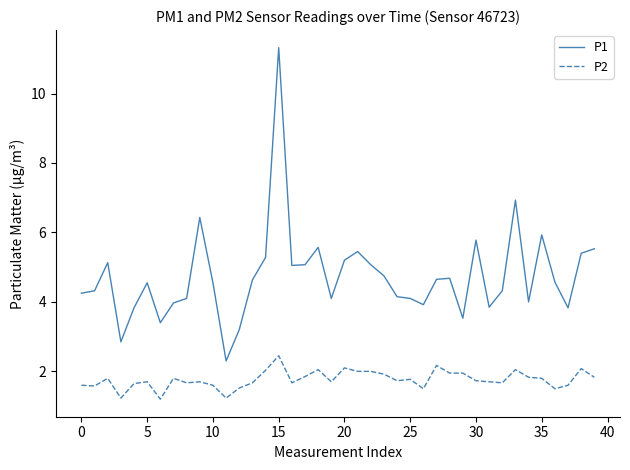

Which series has the largest range (max minus min)?

P1